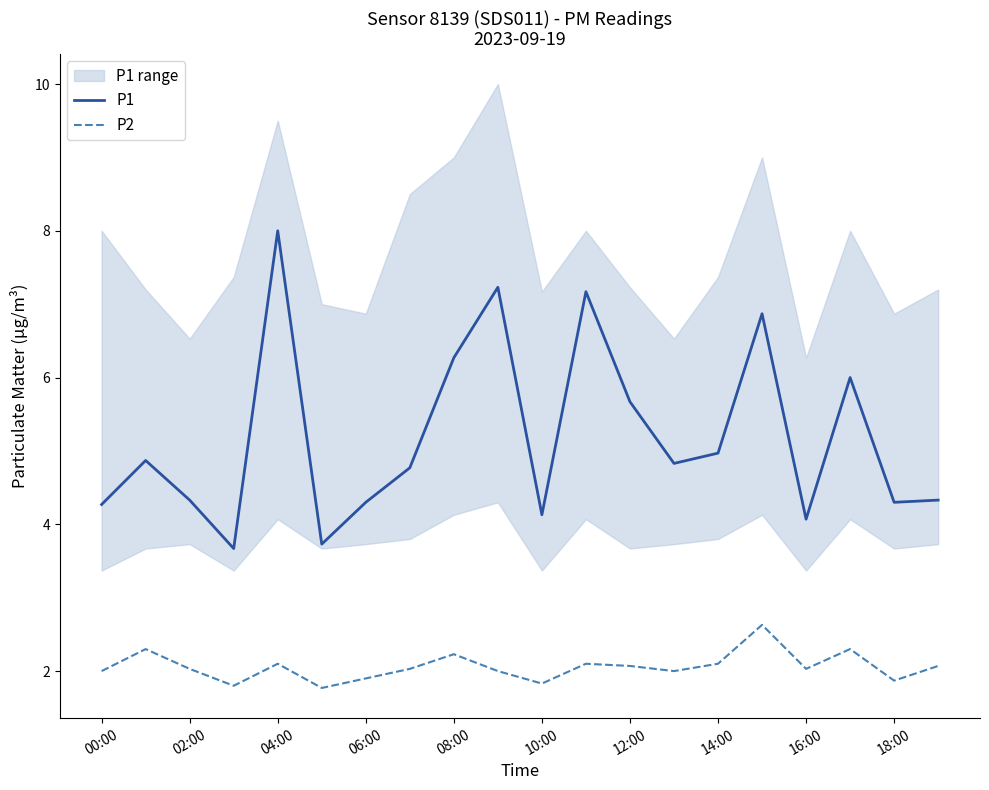

True or false: P1 and P2 intersect in this chart.

False